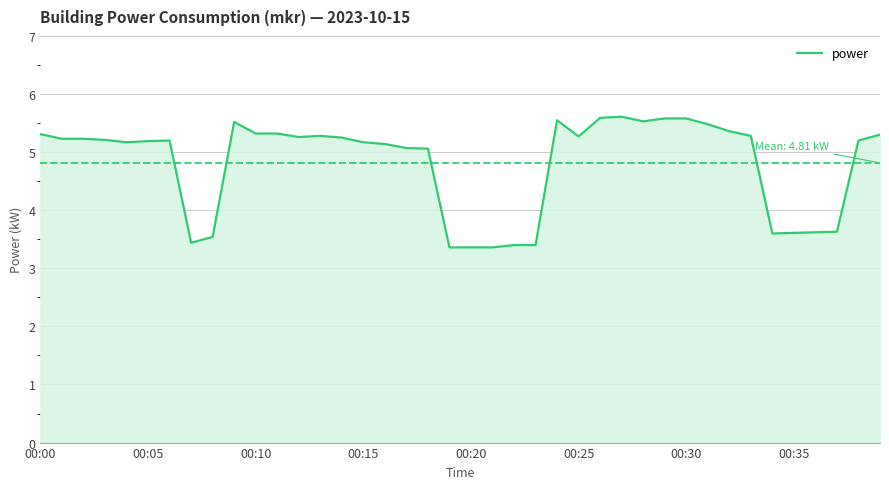

What is the greatest value displayed?

5.6